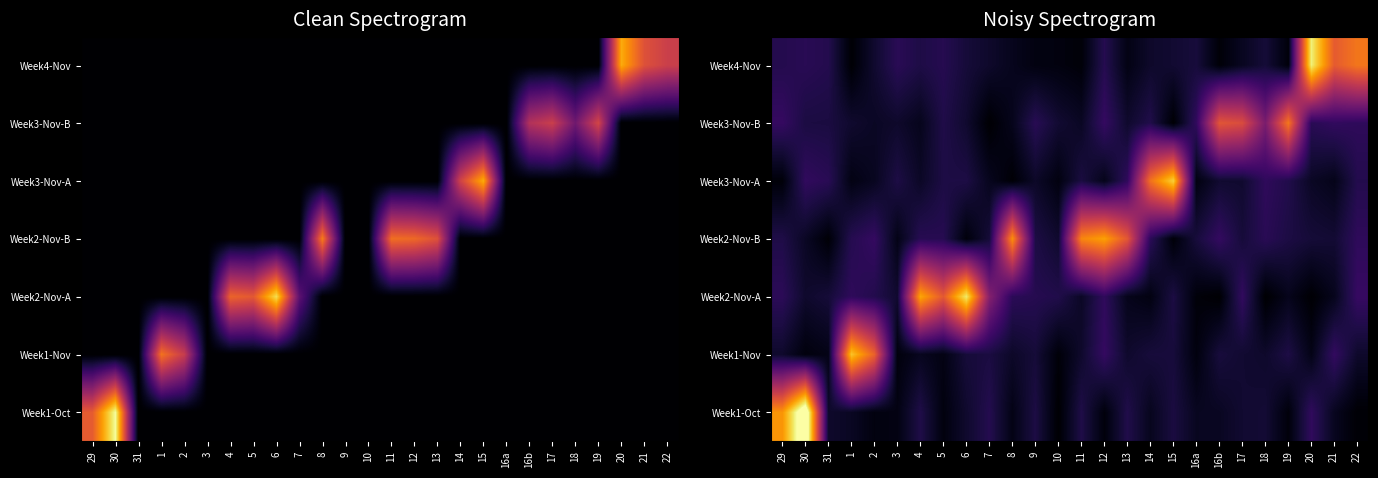

At which category does the chart reach its minimum across all series?

18